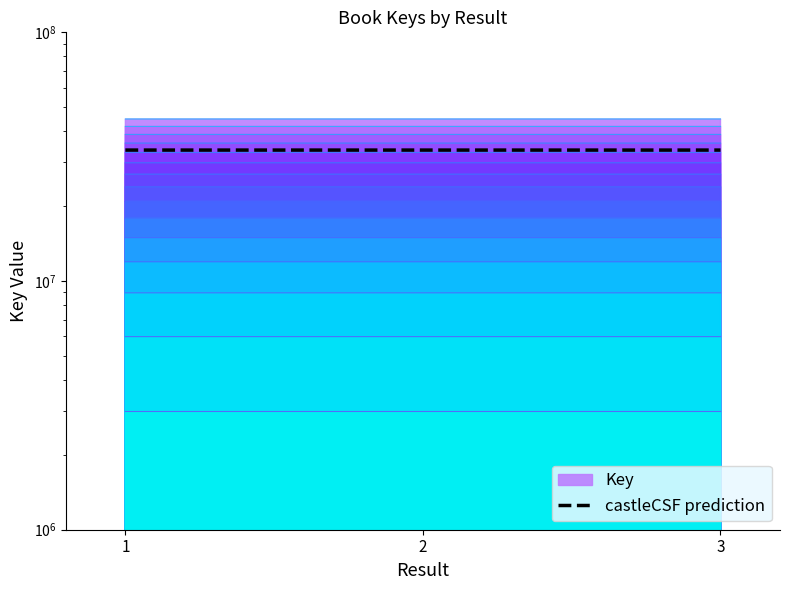

What is the smallest value displayed?

33616760.2